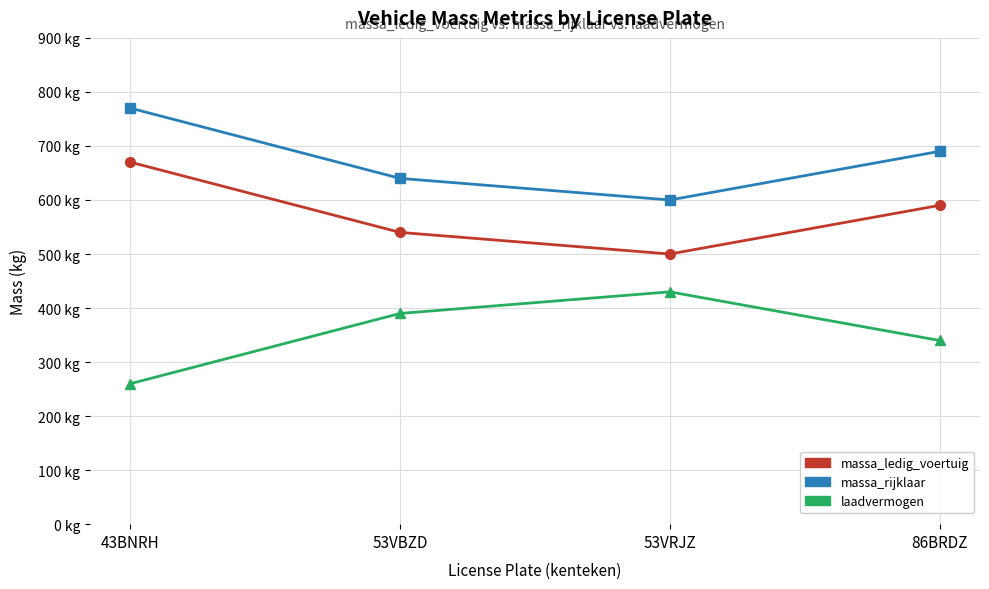

At how many categories does at least one series exceed 376?

4